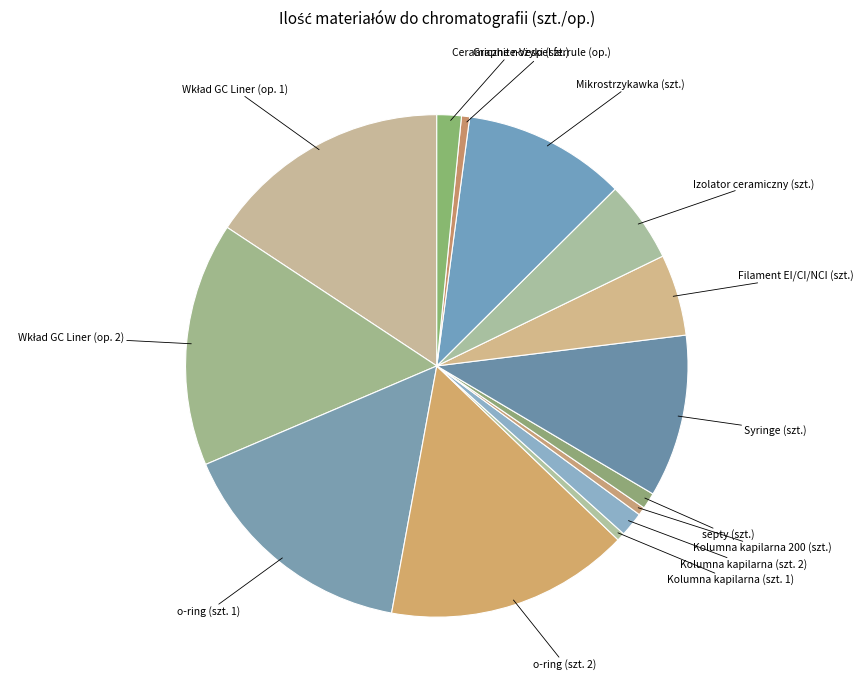

True or false: o-ring (szt. 2) accounts for 16% of the total.

True